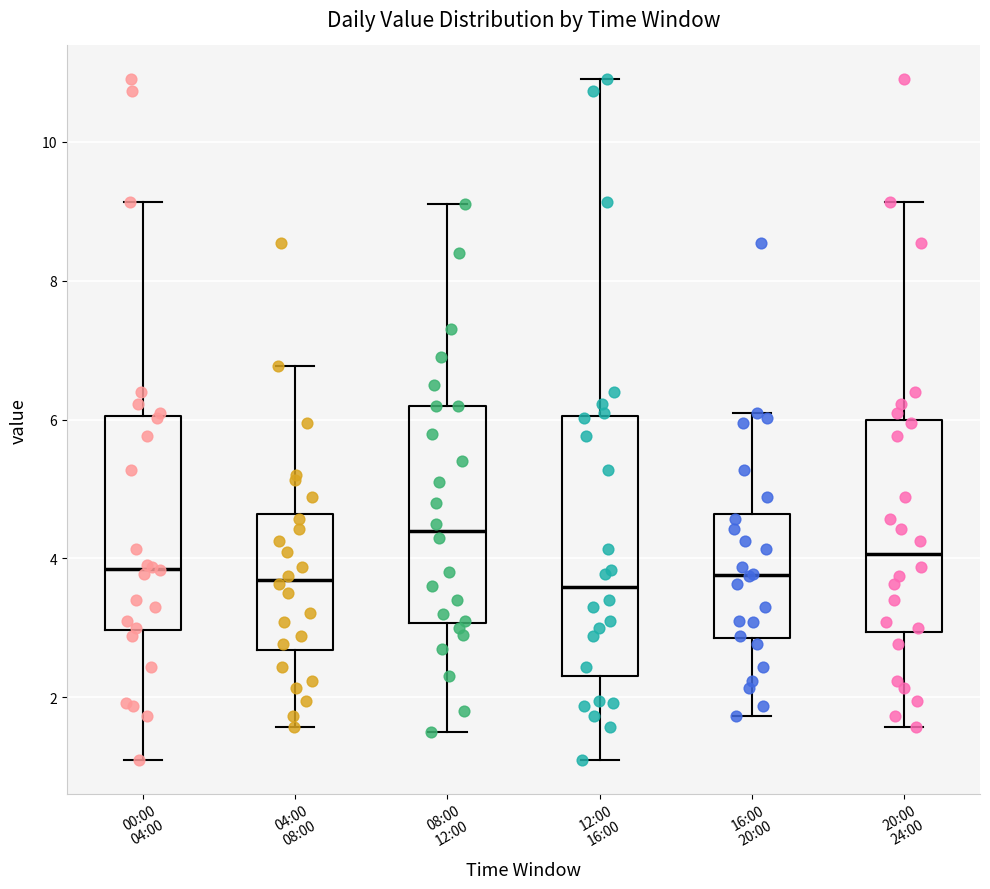

Where is the upper edge of the box for 20:00 24:00 on the y-axis? The values are not printed on the chart, so give them approximately, as read against the axis.

6.0